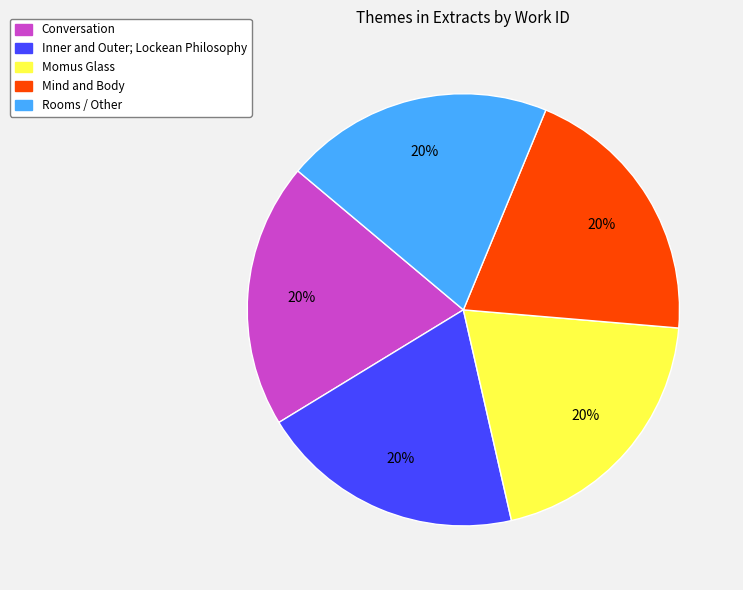

How many slices are in this pie chart?

5